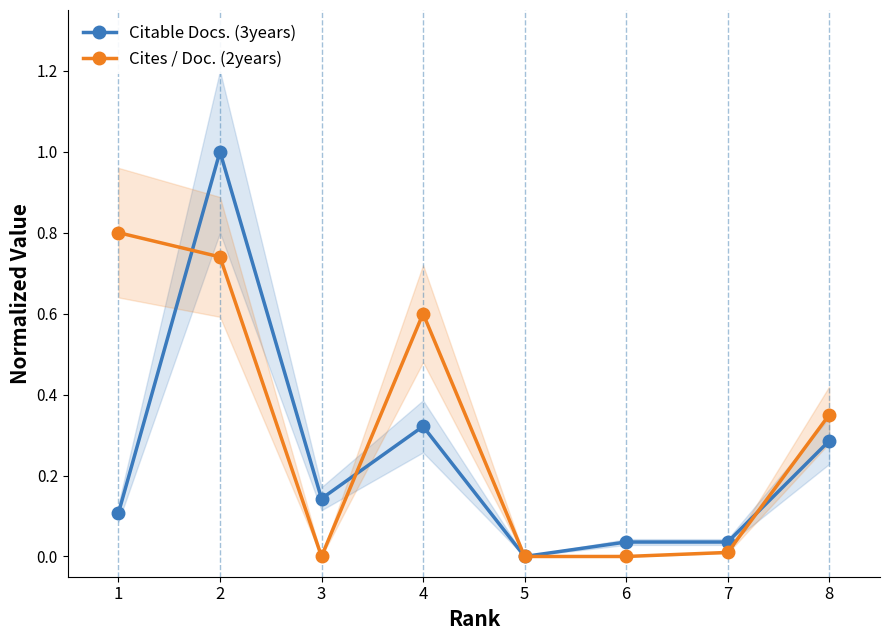

How many interior local peaks does the Cites / Doc. (2years) series have?

1